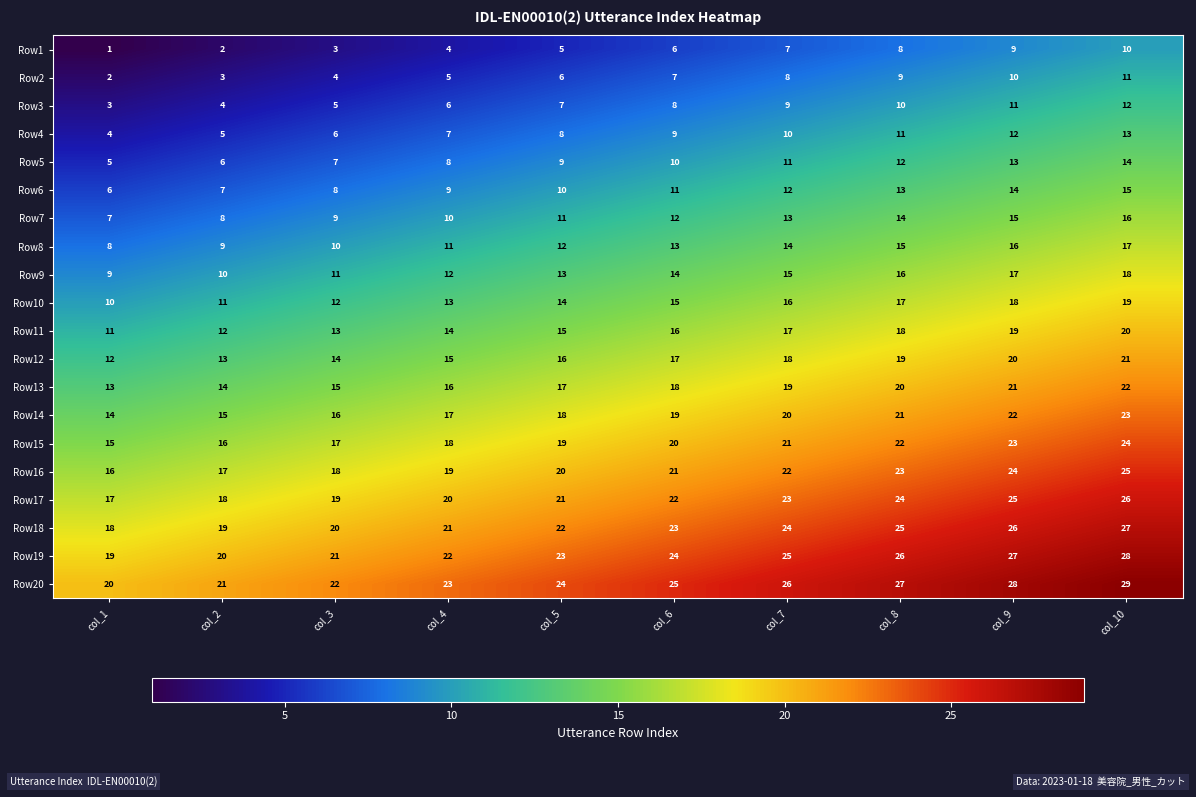

At which category is the sum across all series the highest?

col_10